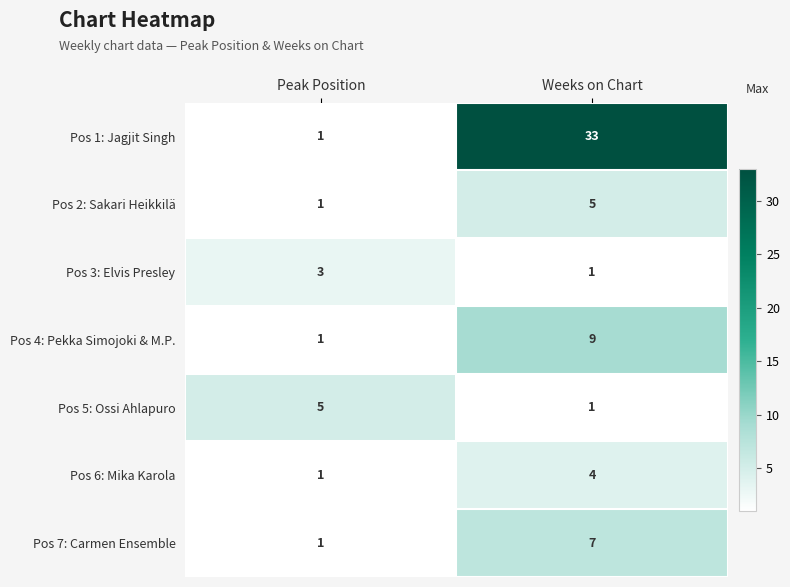

At which category is the sum across all series the highest?

Weeks on Chart